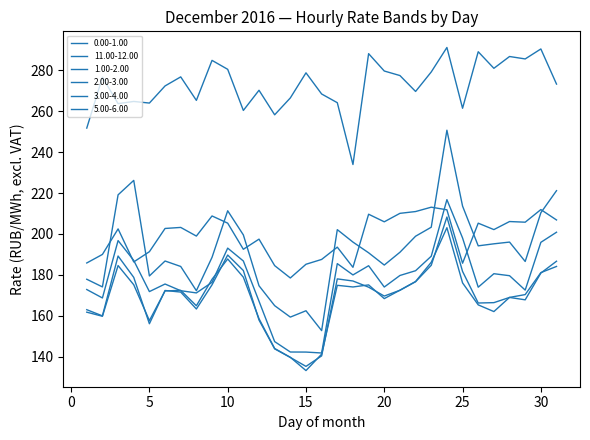

How many lines are shown in the chart?

6